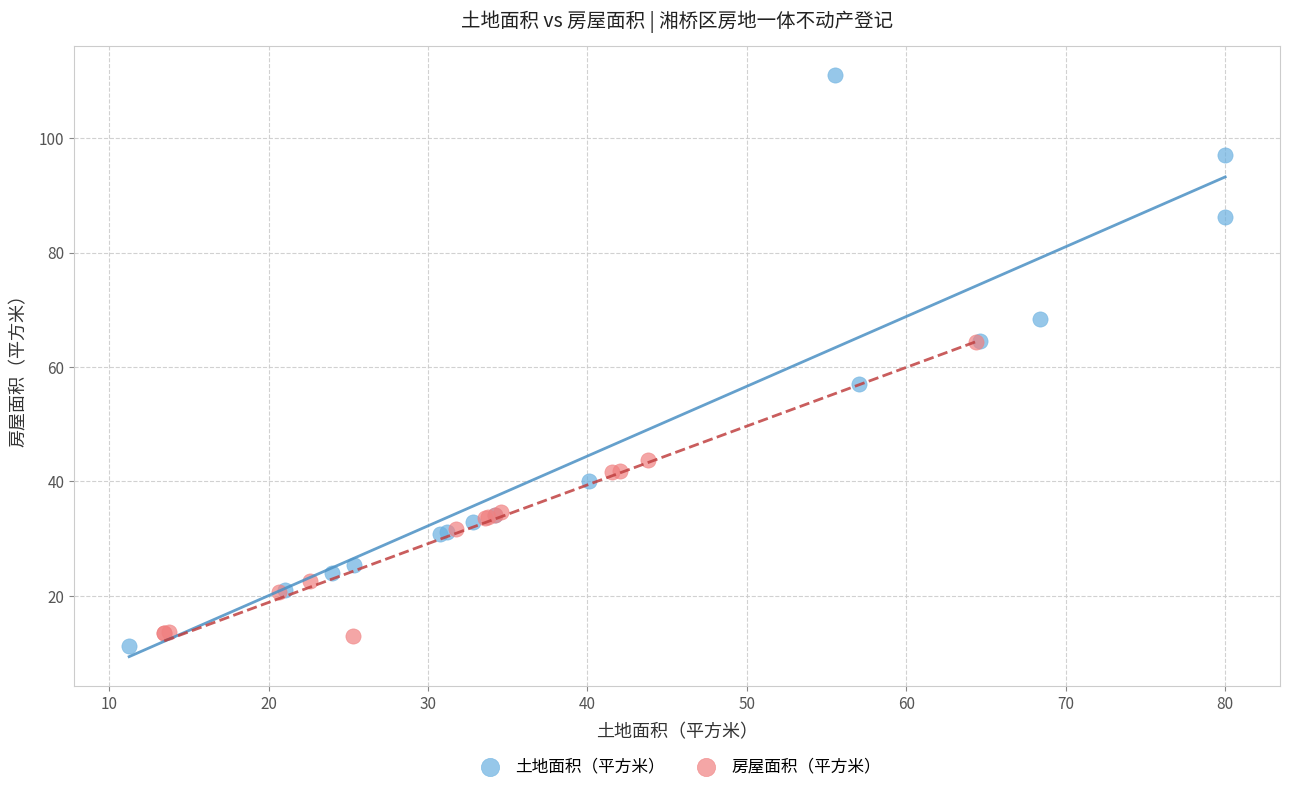

Which series reaches the maximum Y coordinate?

土地面积（平方米）